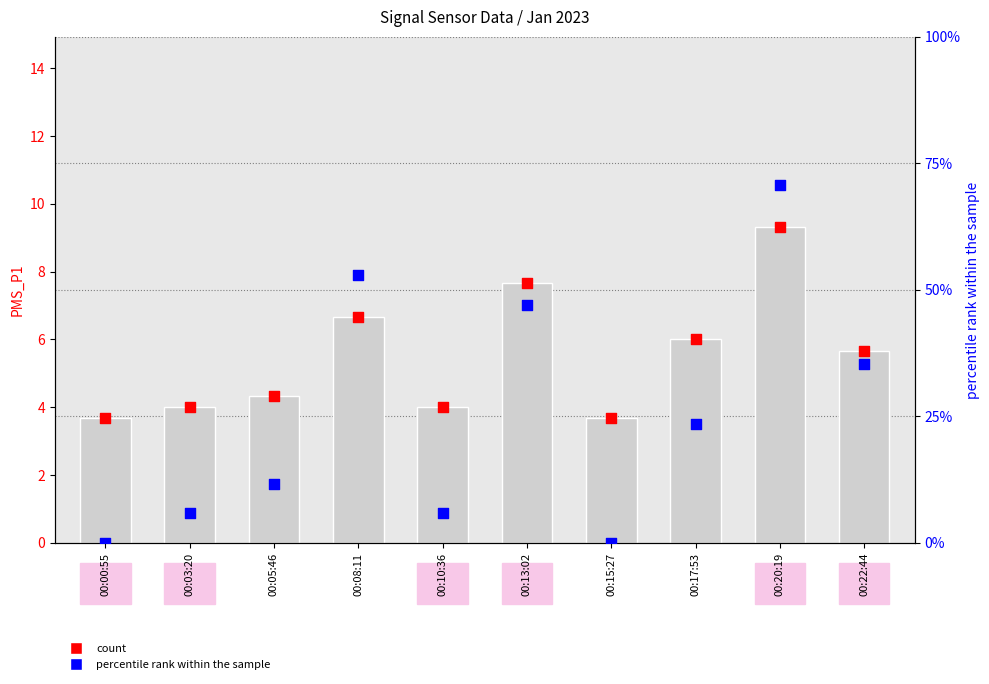

At how many categories does at least one series exceed 66?

1